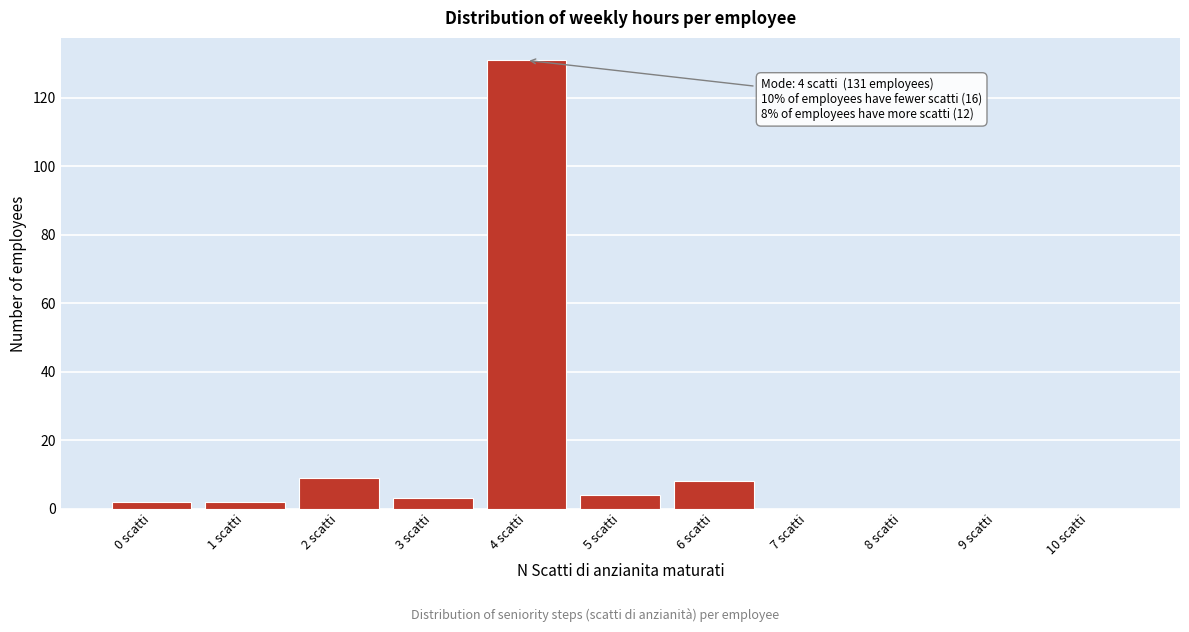

Reading left to right, what are all the values shown in this chart?

0 scatti=2	1 scatti=2	2 scatti=9	3 scatti=3	4 scatti=131	5 scatti=4	6 scatti=8	7 scatti=0	8 scatti=0	9 scatti=0	10 scatti=0